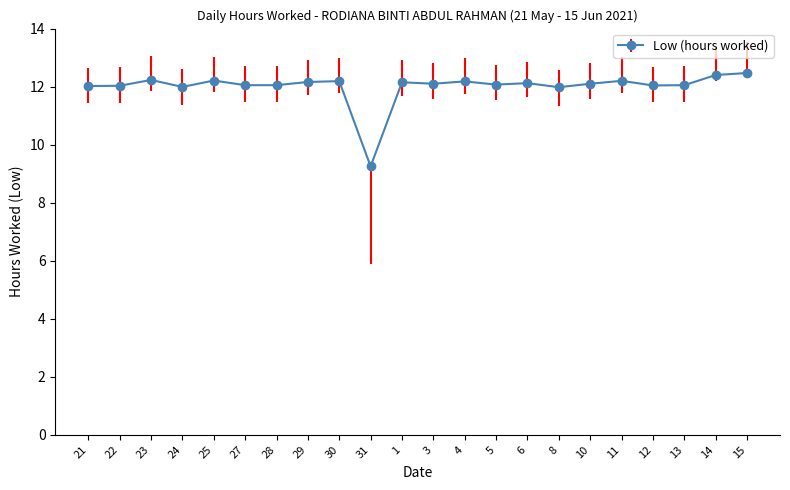

The chart shows a value of 12.1 at 6. True or false?

True